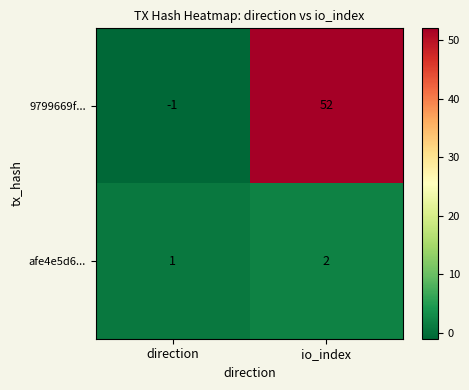

Reading left to right, transcribe all the data shown in this chart.

9799669f...: direction=-1	io_index=52
afe4e5d6...: direction=1	io_index=2